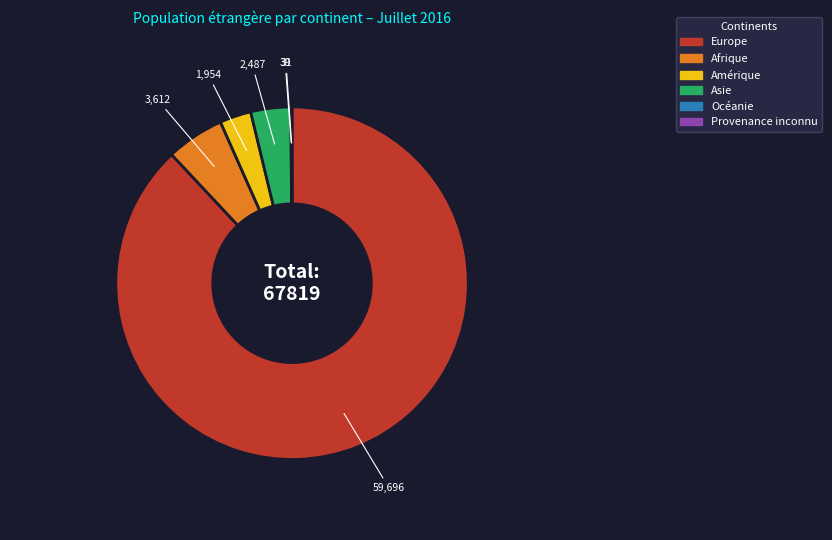

Approximately how many times larger is the value at Asie compared to Afrique?

0.7